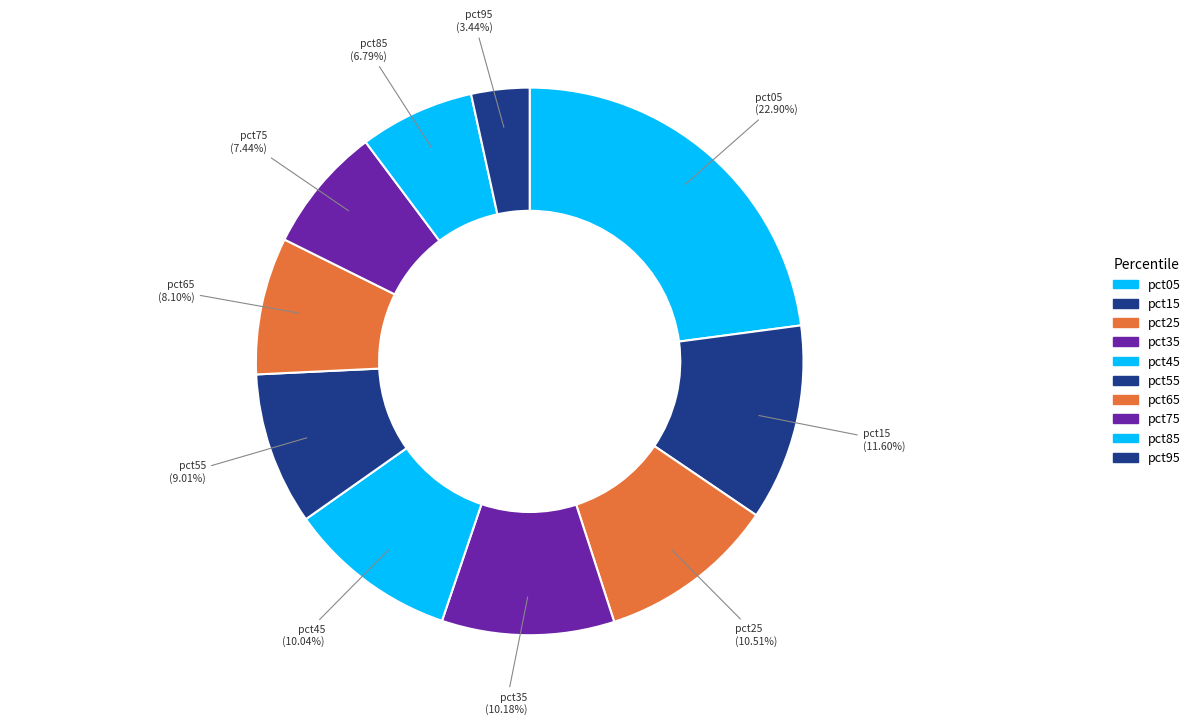

To the nearest percent, what is the combined percentage of pct65 and pct75?

16%